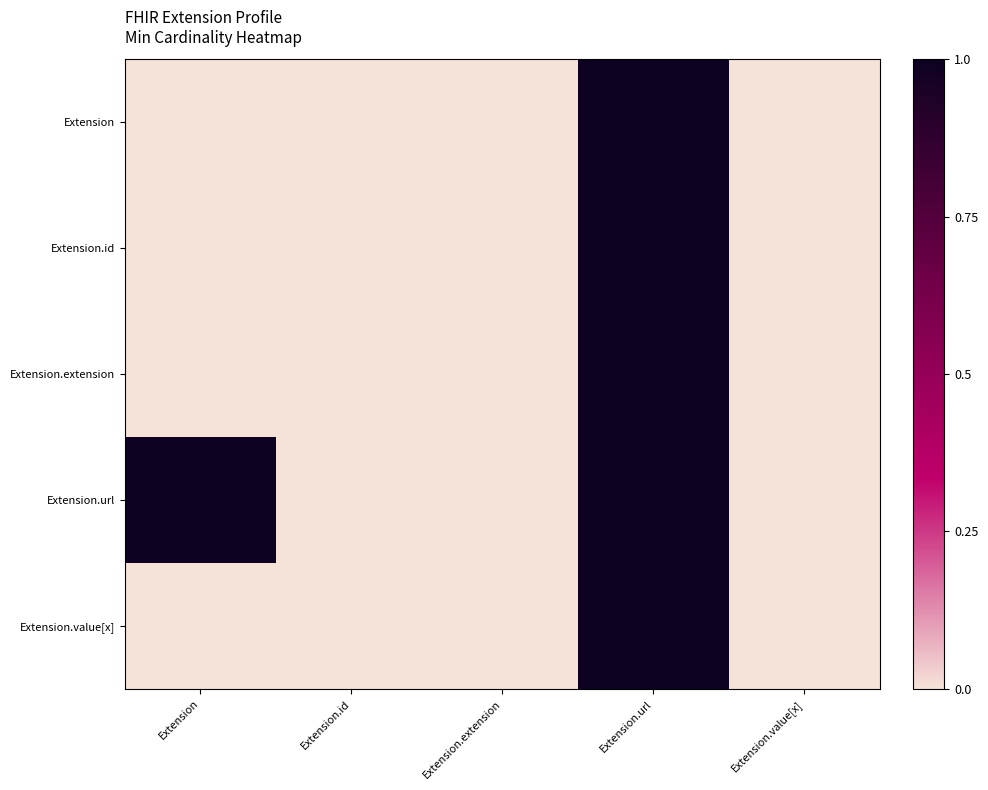

Which category has the highest value in the Extension.value[x] series?

Extension.url